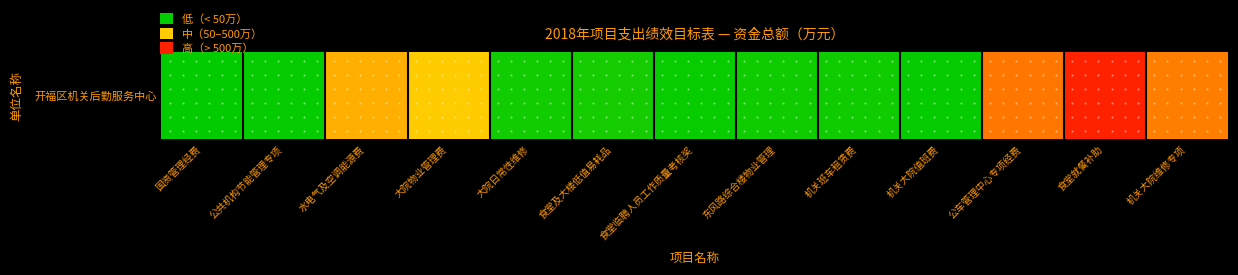

What is the sum of the values at 大院物业管理费 and 东风路综合楼物业管理?

507.0